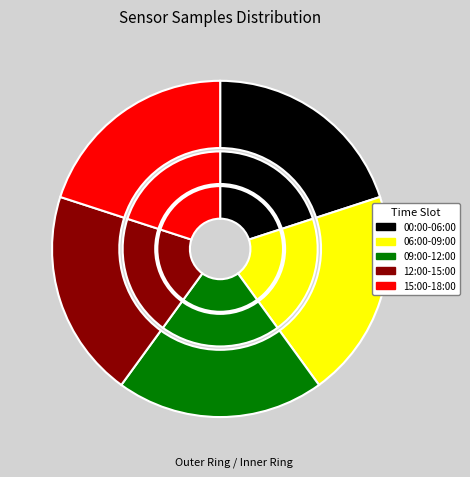

To the nearest percent, what is the average slice percentage?

20%